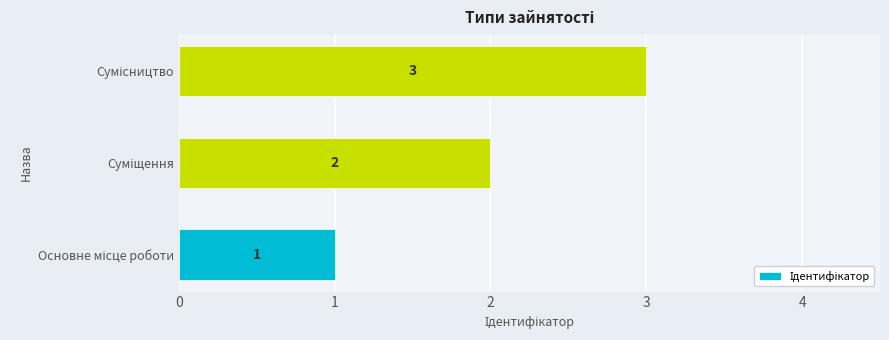

What is the difference between the second highest and minimum values?

1